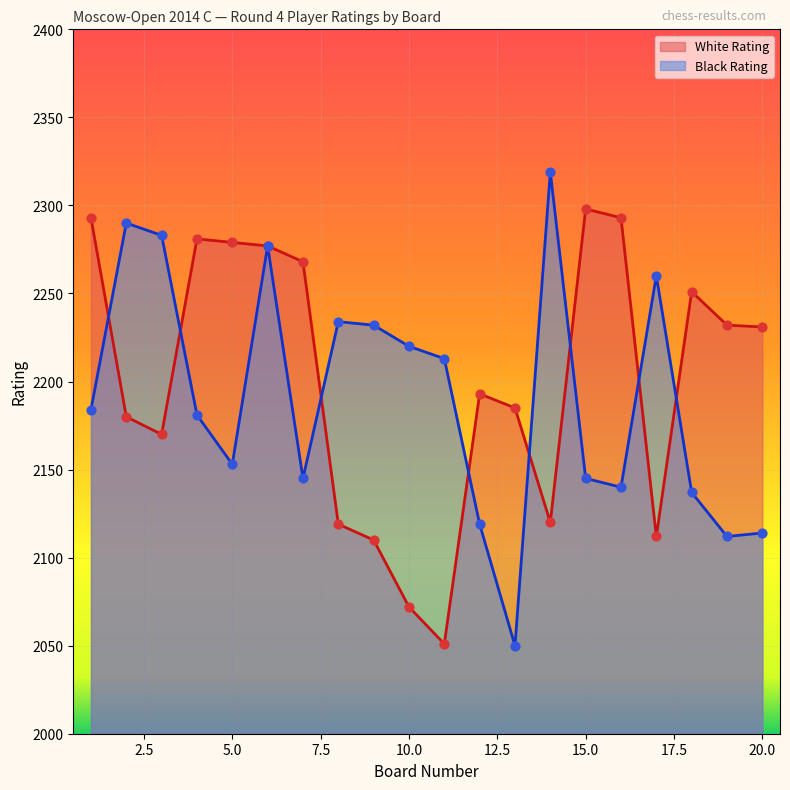

What are all the series names shown in the legend?

White Rating, Black Rating